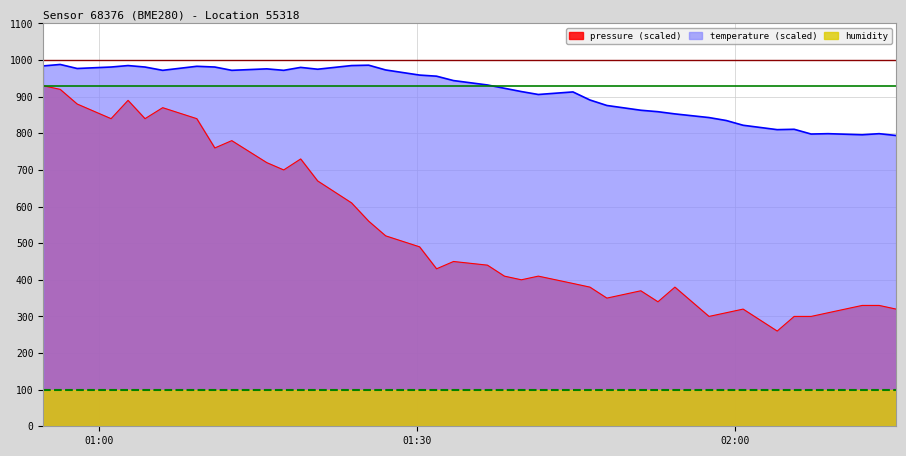

Reading left to right, transcribe all the data shown in this chart.

pressure: 930.0	920.0	880.0	840.0	890.0	840.0	870.0	840.0	760.0	780.0	720.0	700.0	730.0	670.0	610.0	560.0	520.0	490.0	430.0	450.0	440.0	410.0	400.0	410.0	390.0	380.0	350.0	370.0	340.0	380.0	300.0	310.0	320.0	260.0	300.0	300.0	310.0	330.0	330.0	320.0
temperature: 984.0	988.0	977.0	981.0	985.0	981.0	972.0	983.0	981.0	972.0	976.0	972.0	980.0	975.0	985.0	986.0	973.0	959.0	956.0	944.0	932.0	923.0	914.0	906.0	913.0	891.0	876.0	863.0	859.0	853.0	843.0	835.0	822.0	810.0	811.0	798.0	799.0	796.0	799.0	794.0